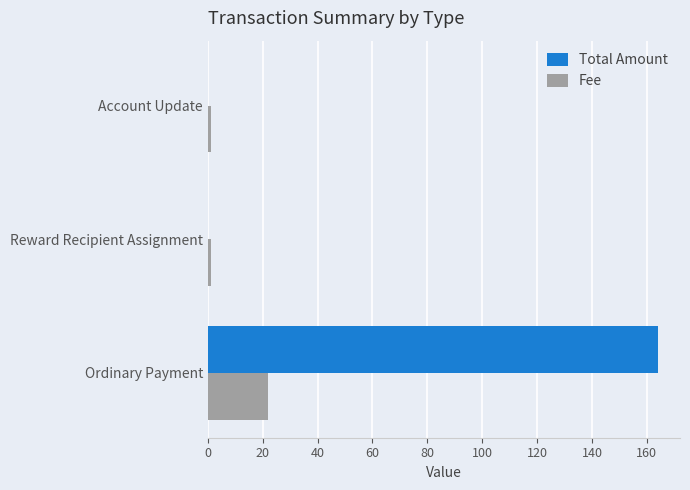

At which label does Total Amount reach its peak?

Ordinary Payment